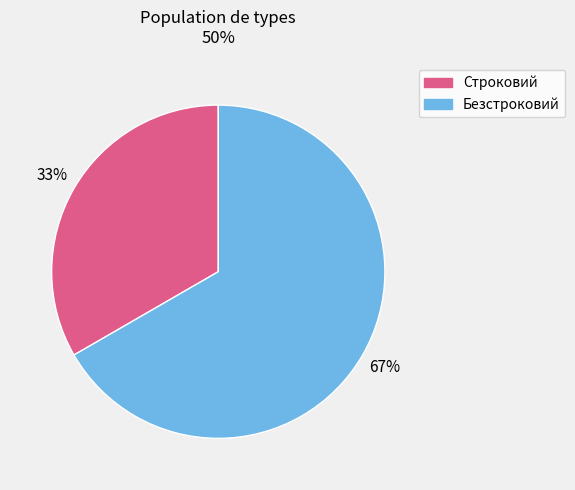

Is it true that Строковий is 33% of the pie?

True